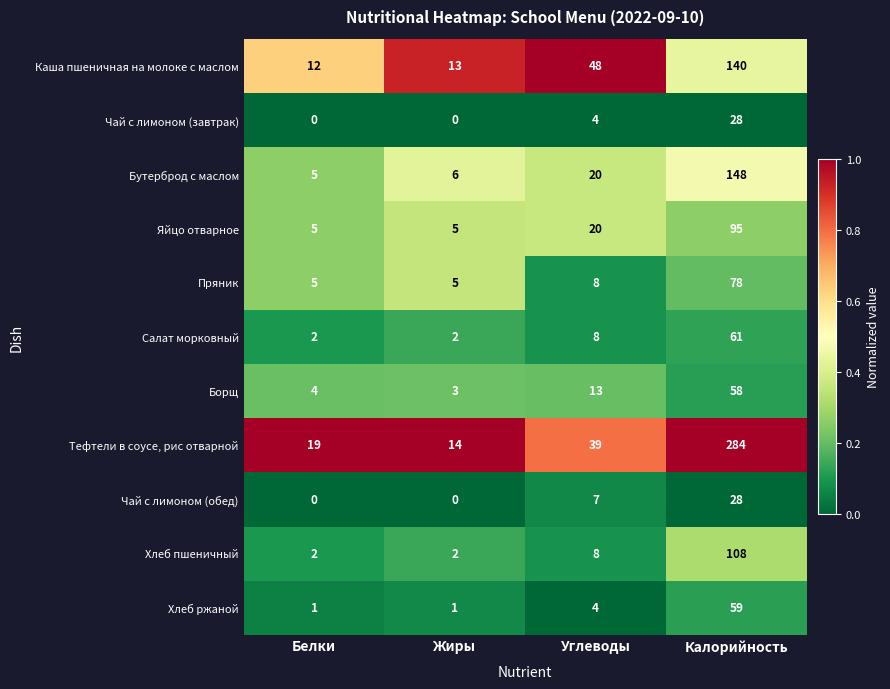

What is the difference between the Каша пшеничная на молоке с маслом values at Углеводы and Жиры?

35